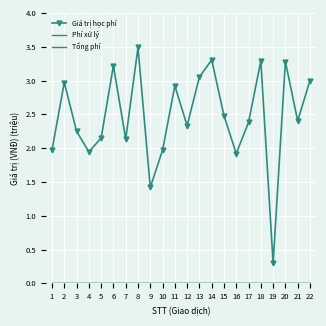

Reading left to right, what are all the values shown in this chart?

Giá trị học phí: 2.0	3.0	2.2	1.9	2.1	3.2	2.1	3.5	1.4	2.0	2.9	2.3	3.1	3.3	2.5	1.9	2.4	3.3	0.3	3.3	2.4	3.0
Phí xử lý: 0.0	0.0	0.0	0.0	0.0	0.0	0.0	0.0	0.0	0.0	0.0	0.0	0.0	0.0	0.0	0.0	0.0	0.0	0.0	0.0	0.0	0.0
Tổng phí: 0.0	0.0	0.0	0.0	0.0	0.0	0.0	0.0	0.0	0.0	0.0	0.0	0.0	0.0	0.0	0.0	0.0	0.0	0.0	0.0	0.0	0.0